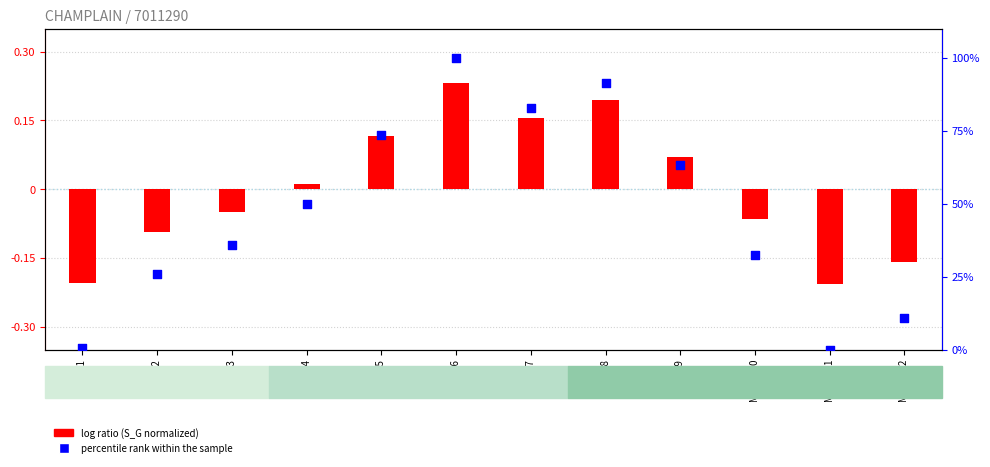

At how many categories does at least one series exceed 56?

5